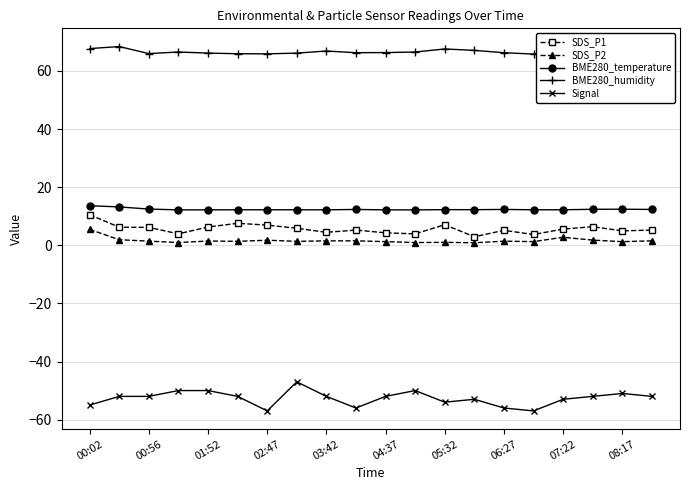

Rank the series at 13 from highest to lowest value.

BME280_humidity, BME280_temperature, SDS_P1, SDS_P2, Signal